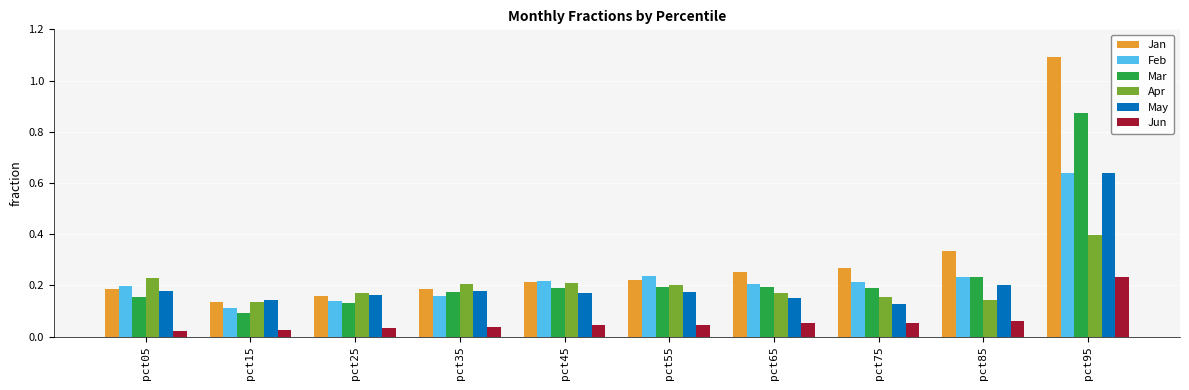

What is the sum of all May values?

2.1